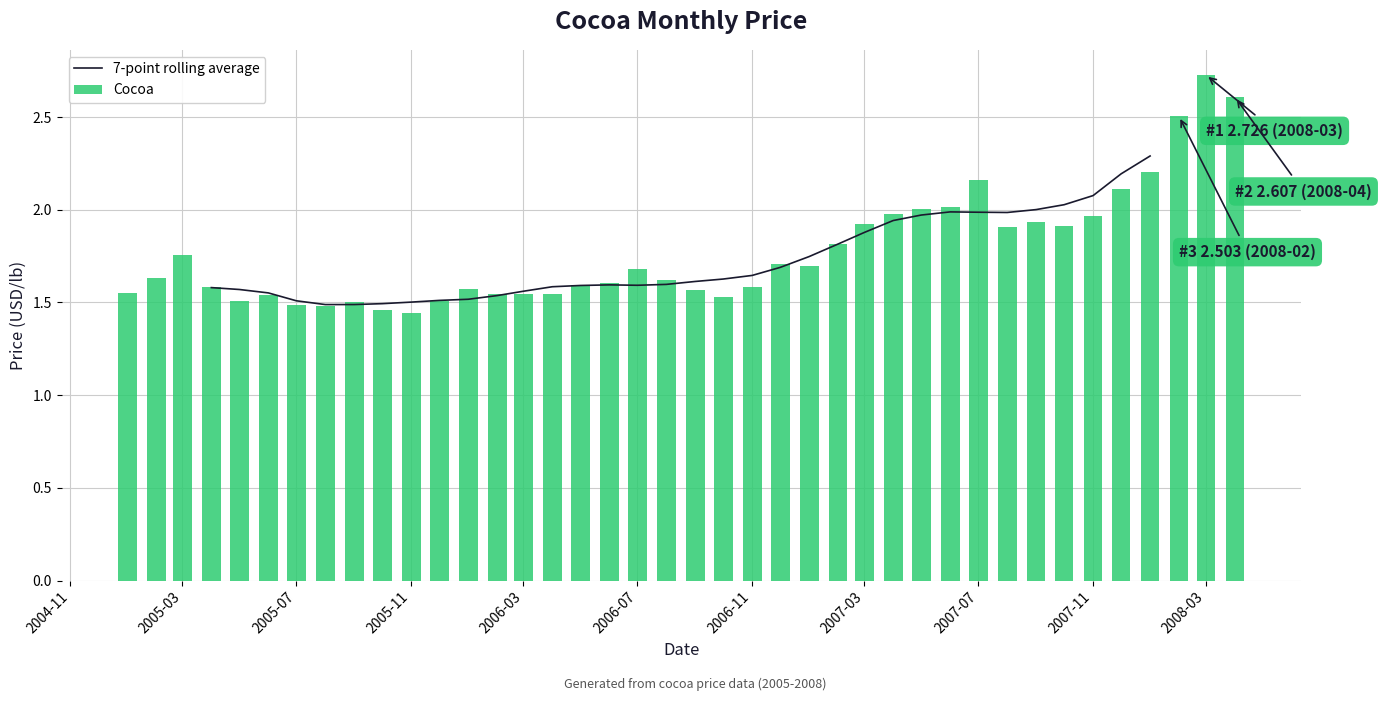

How many values in the 7-point rolling average series exceed 1?

34